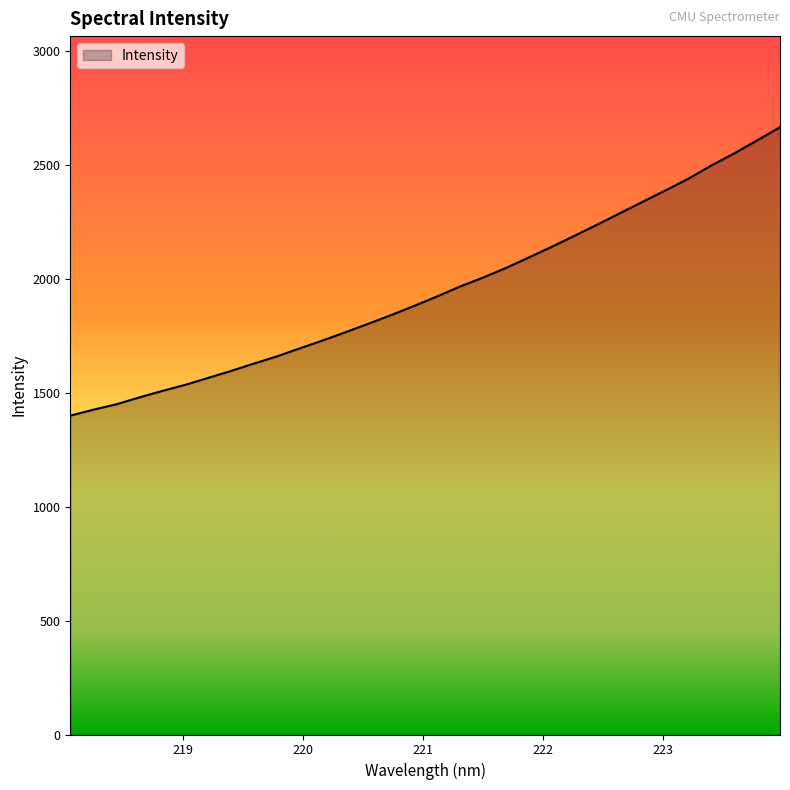

What is the difference between the maximum and second lowest values?

1240.8